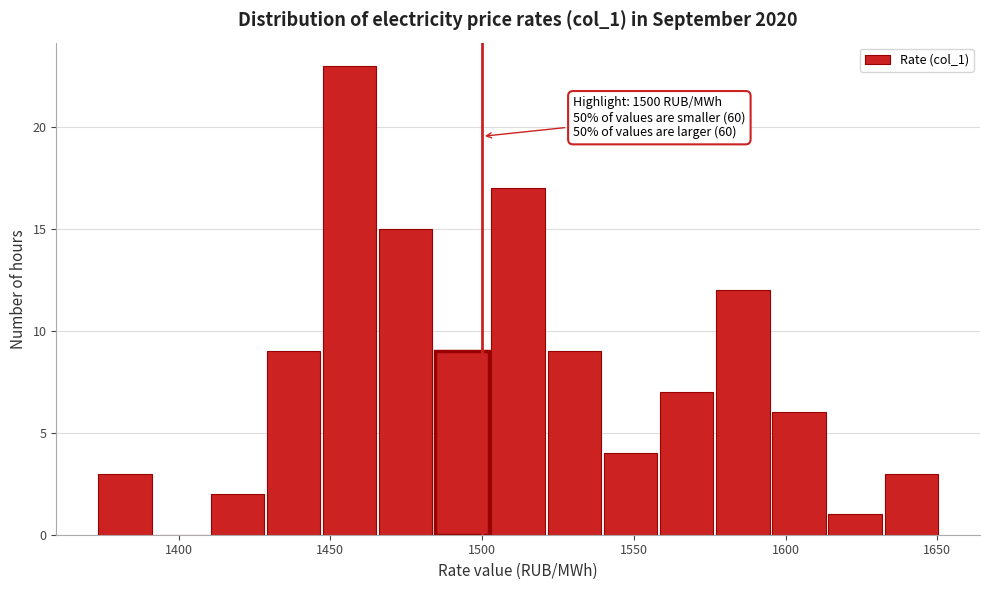

Around what value on the x-axis is the tallest bar? Give the approximate position of its centre, as read against the axis.

1455